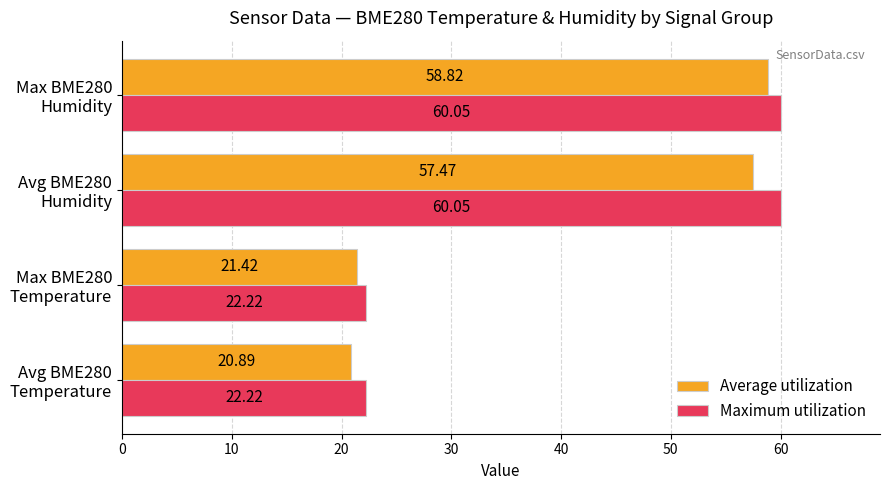

Which series has the widest spread of values?

Average utilization